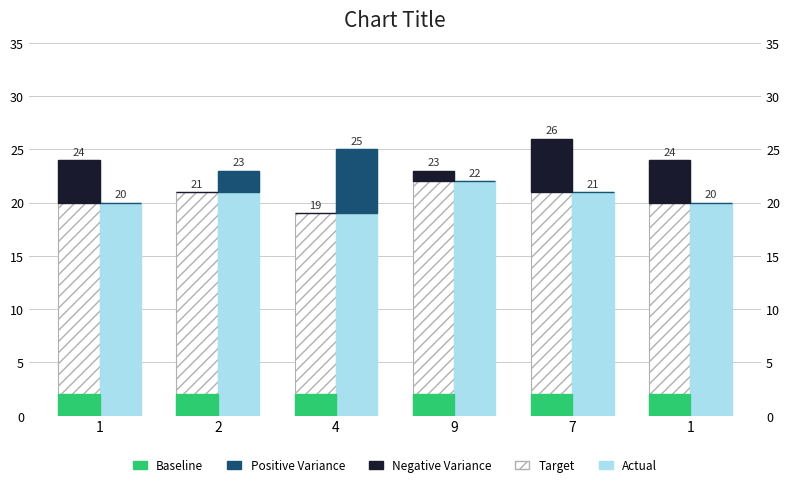

Reading right to left, list all the values displayed in this chart.

Target: 1=24	7=26	9=23	4=19	2=21	1=24
Actual: 1=20	7=21	9=22	4=25	2=23	1=20
Positive Variance: 1=0	7=0	9=0	4=6	2=2	1=0
Negative Variance: 1=4	7=5	9=1	4=0	2=0	1=4
Baseline: 1=2	7=2	9=2	4=2	2=2	1=2